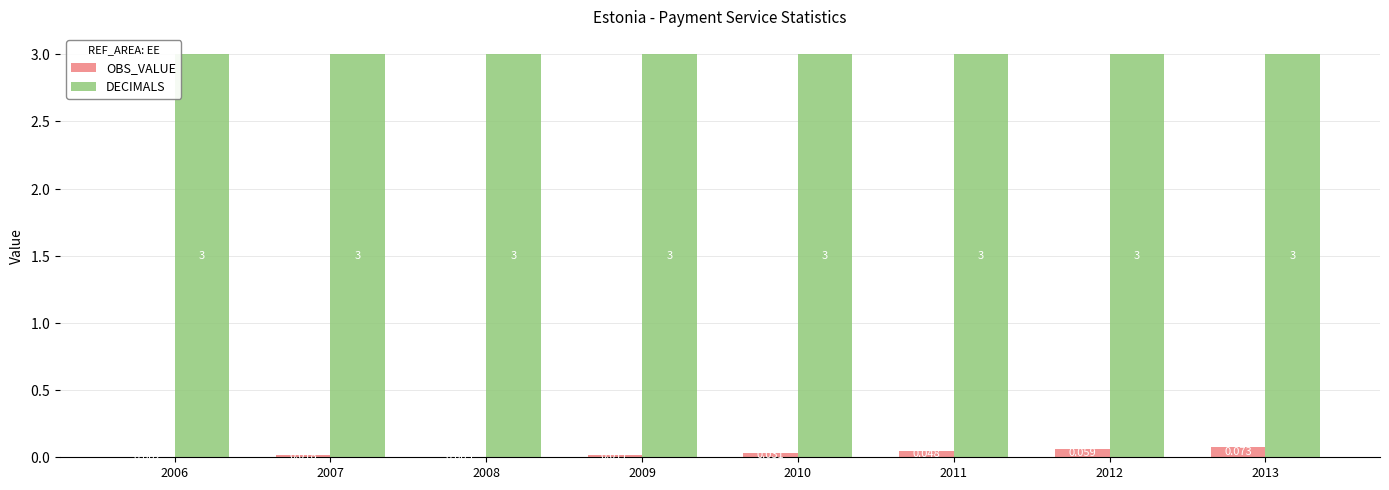

Between 2006 and 2013, which series saw the biggest shift?

OBS_VALUE